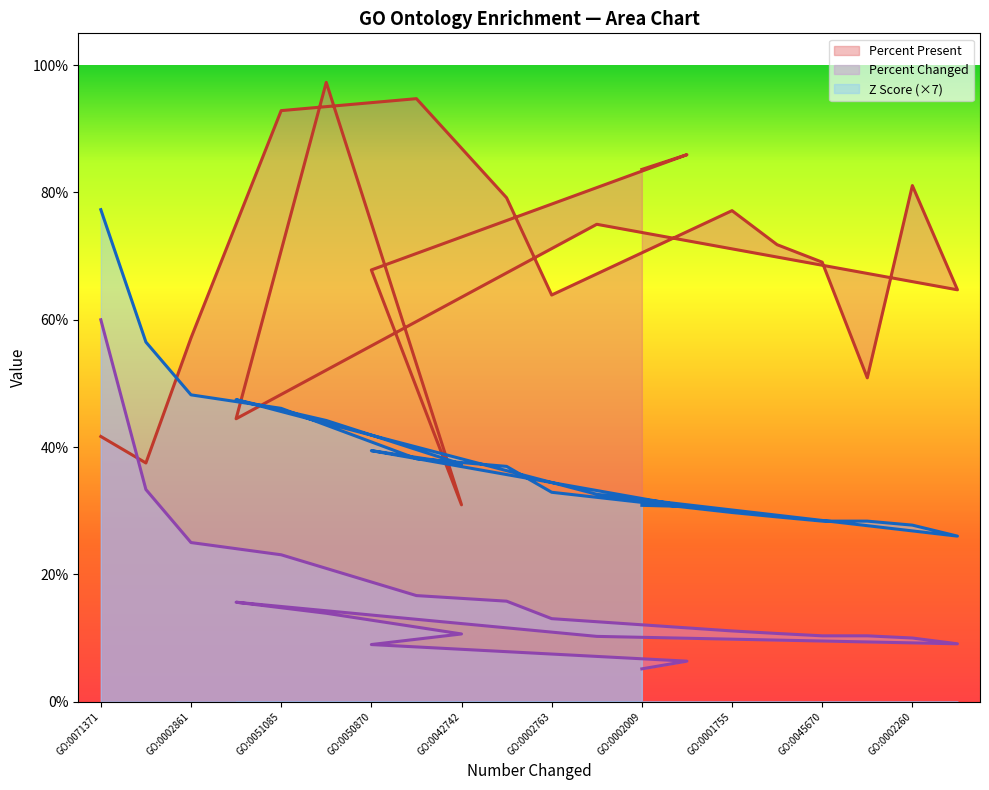

Where is Percent Changed nearest to the value 32?

GO:0002675